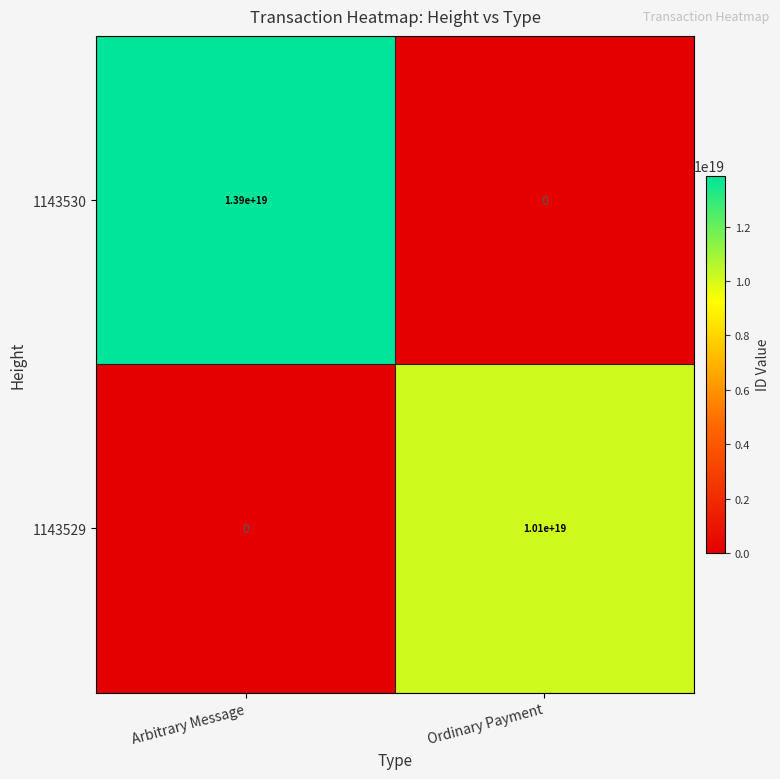

At which label is 1143529 closest to 5050000000000000000?

Arbitrary Message